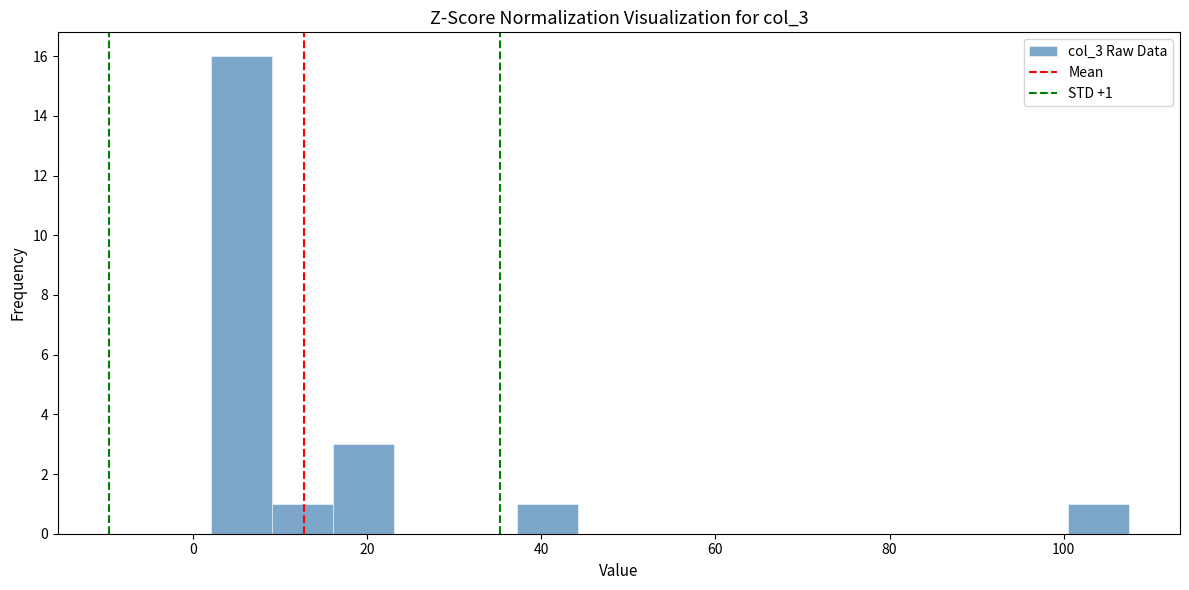

Around what value on the x-axis is the tallest bar? Give the approximate position of its centre, as read against the axis.

6